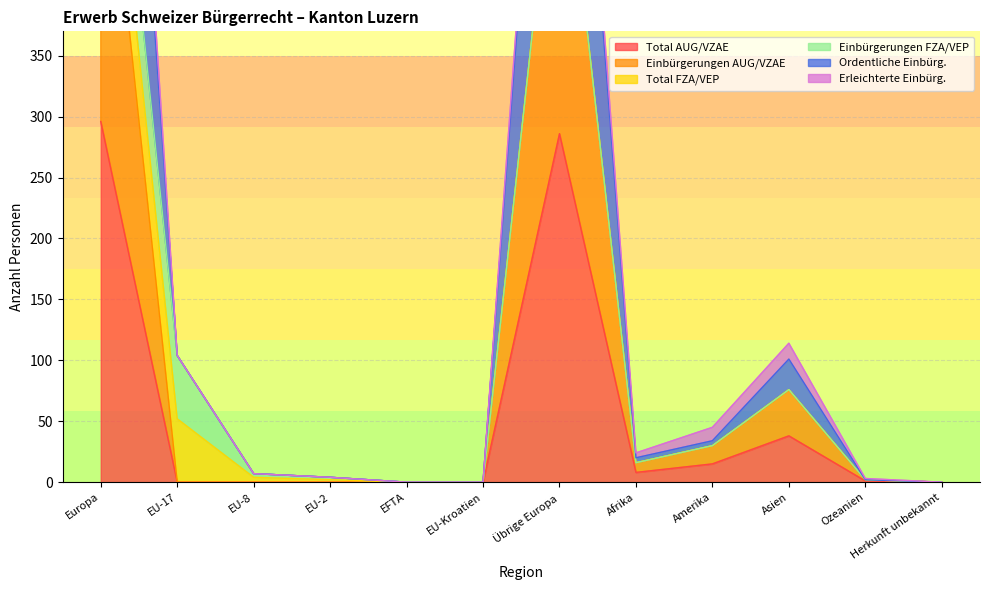

What is the difference between the second highest and minimum values in the Ordentliche Einbürg. series?

572